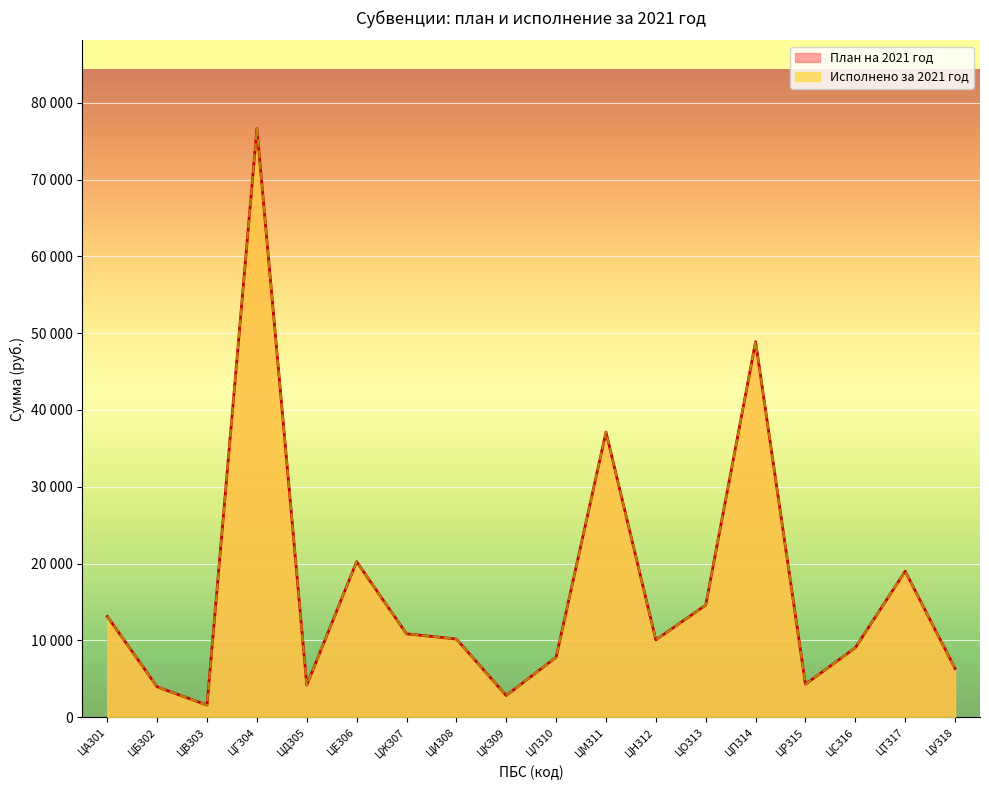

At ЦС316, list the series in order from largest to smallest.

Исполнено за 2021 год, План на 2021 год